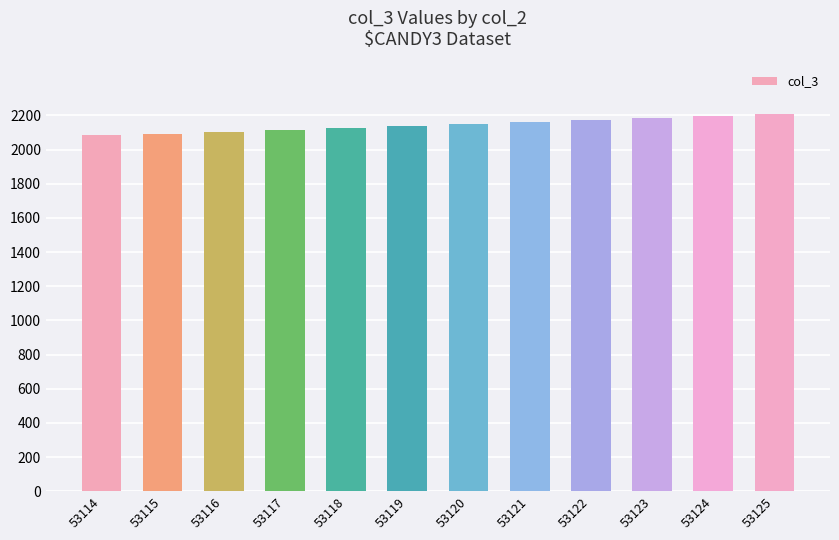

The chart shows a value of 3573 at 53114. True or false?

False